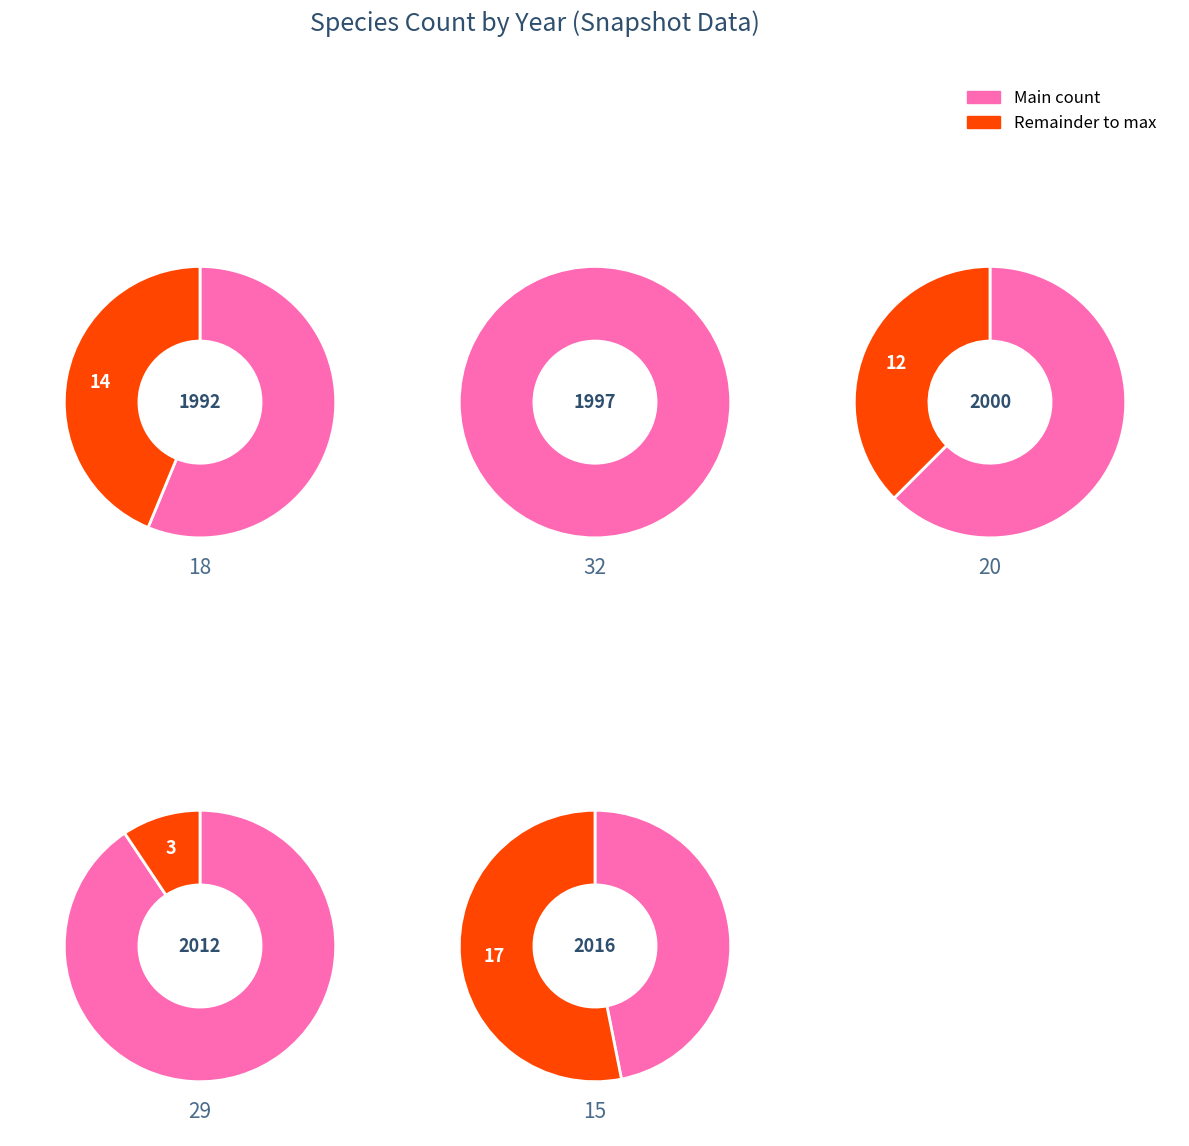

To the nearest percent, what portion does 1992 represent?

16%